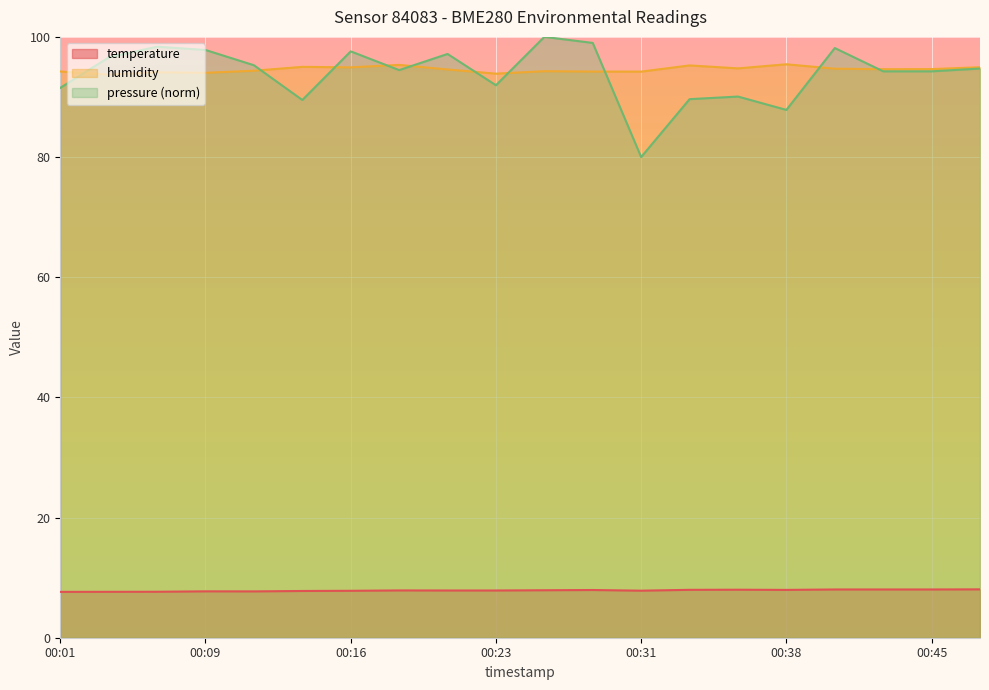

Rank the series at 2023-11-21T00:43:14 from lowest to highest value.

temperature, pressure, humidity